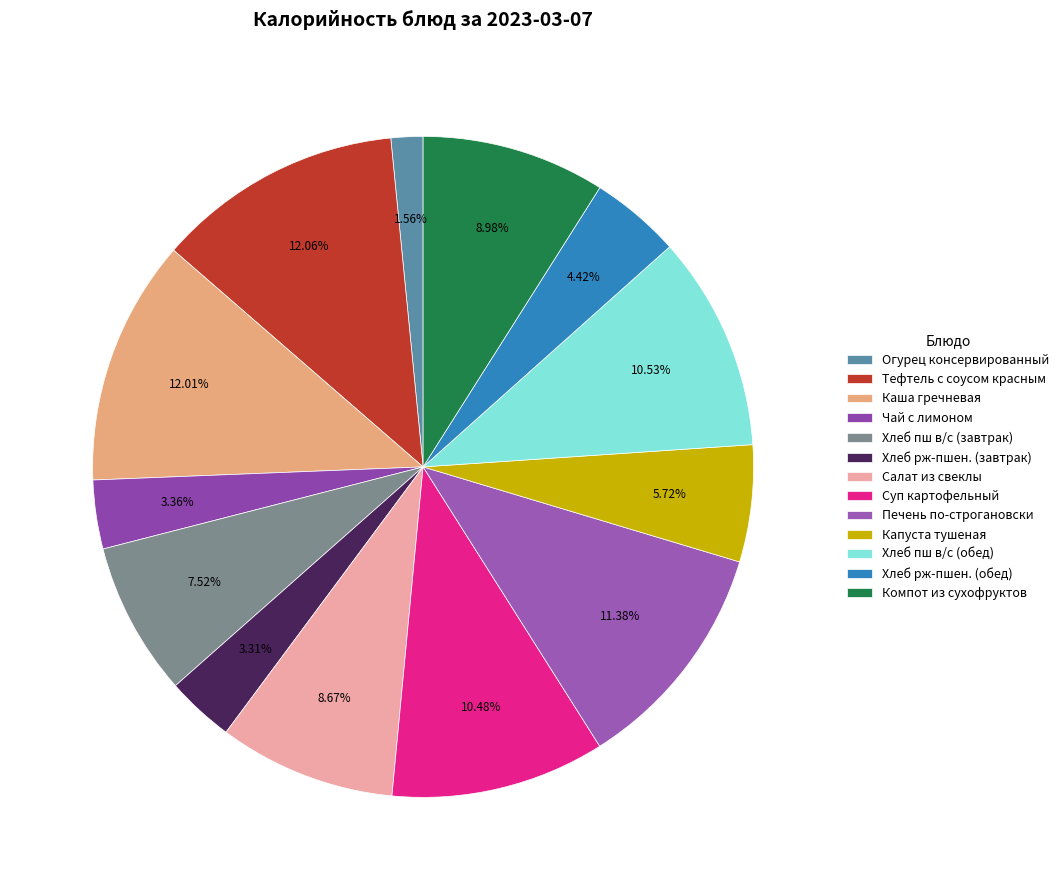

Is there any slice that represents more than half of the pie?

No